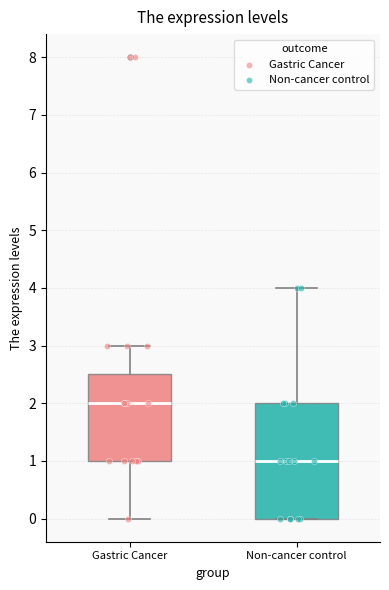

Which box has the lowest median line?

Non-cancer control